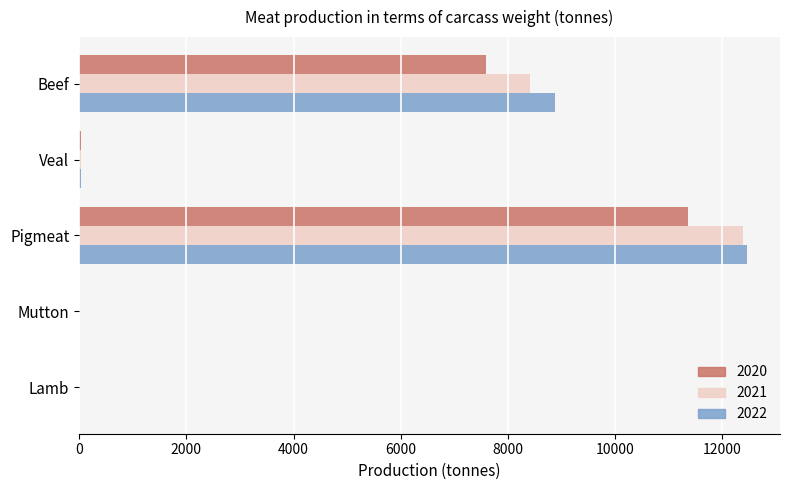

What is the highest value of the 2022 series?

12452.8